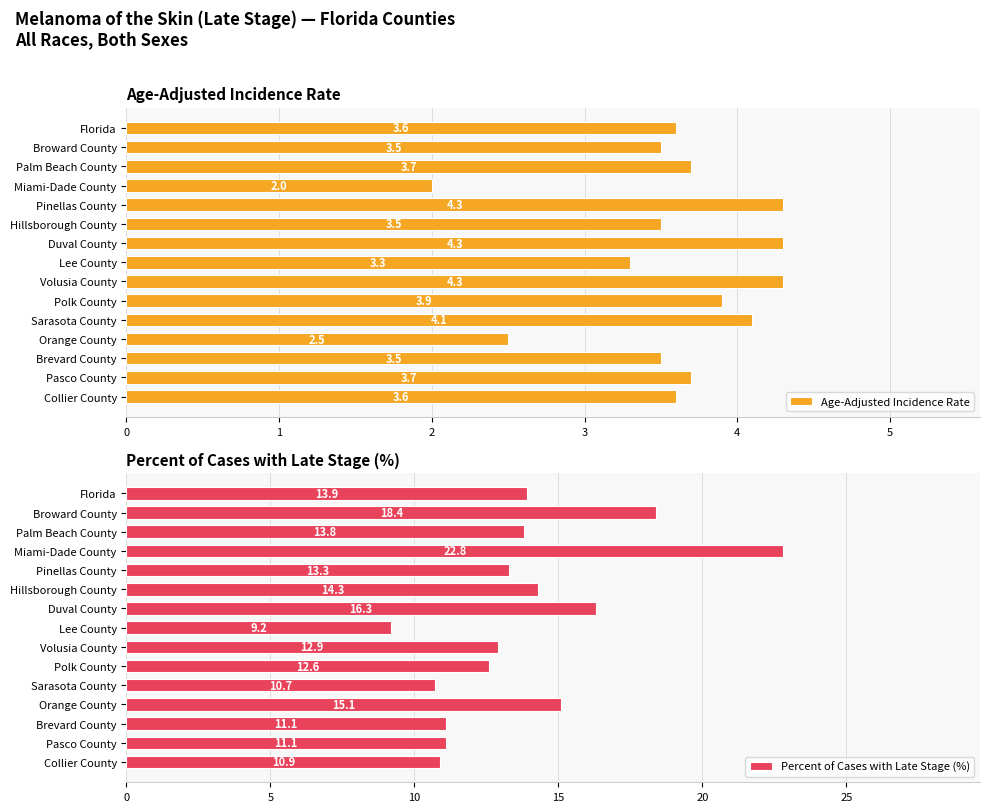

What is the value of the Percent of Cases with Late Stage (%) bar at the 15th from the left?

10.9